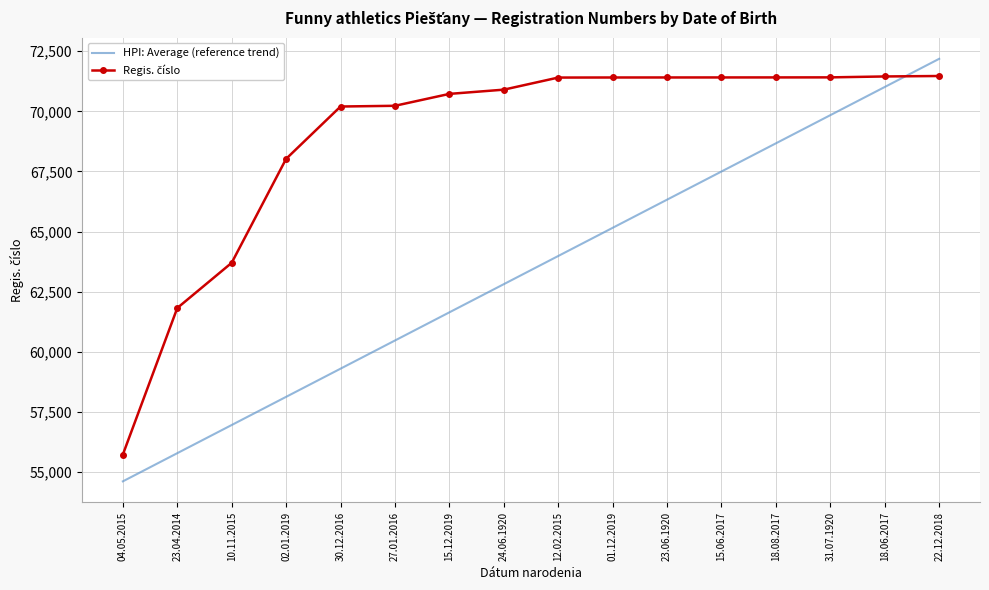

Which series has the largest range (max minus min)?

HPI: Average (reference trend)